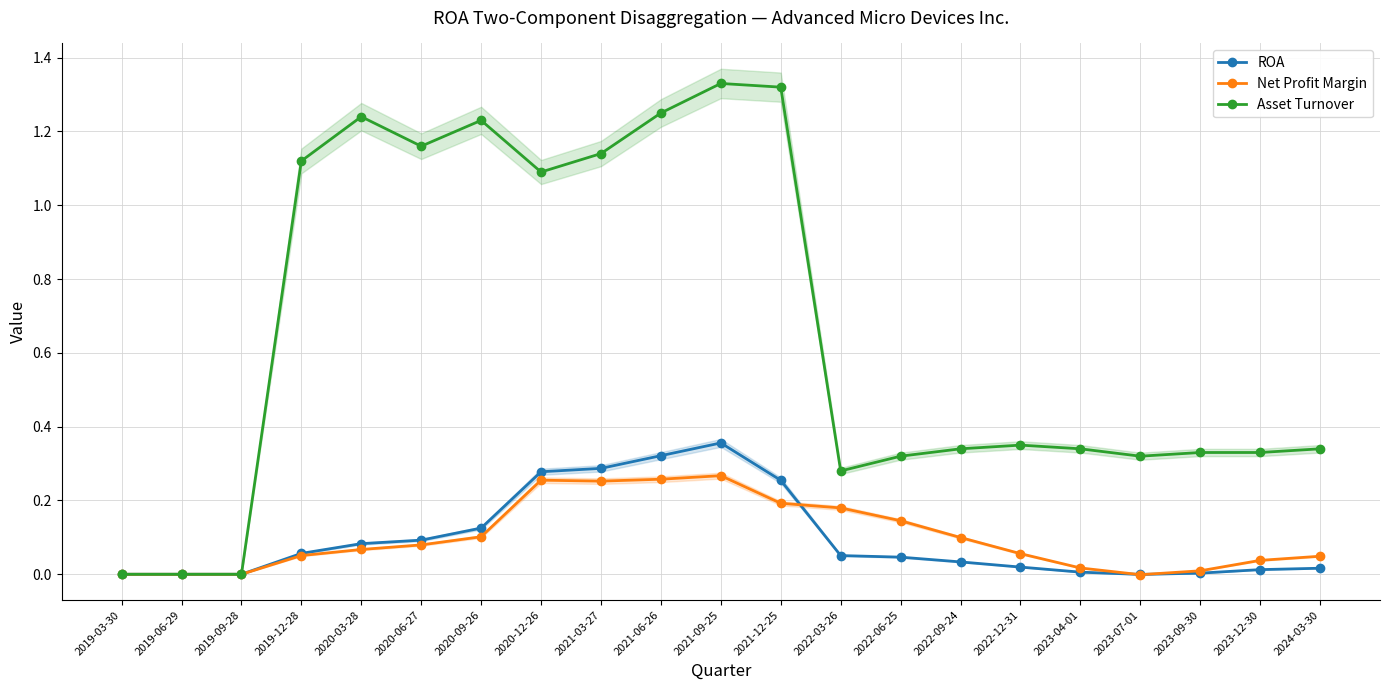

Which series ends up on top after the final intersection of ROA and Net Profit Margin?

Net Profit Margin